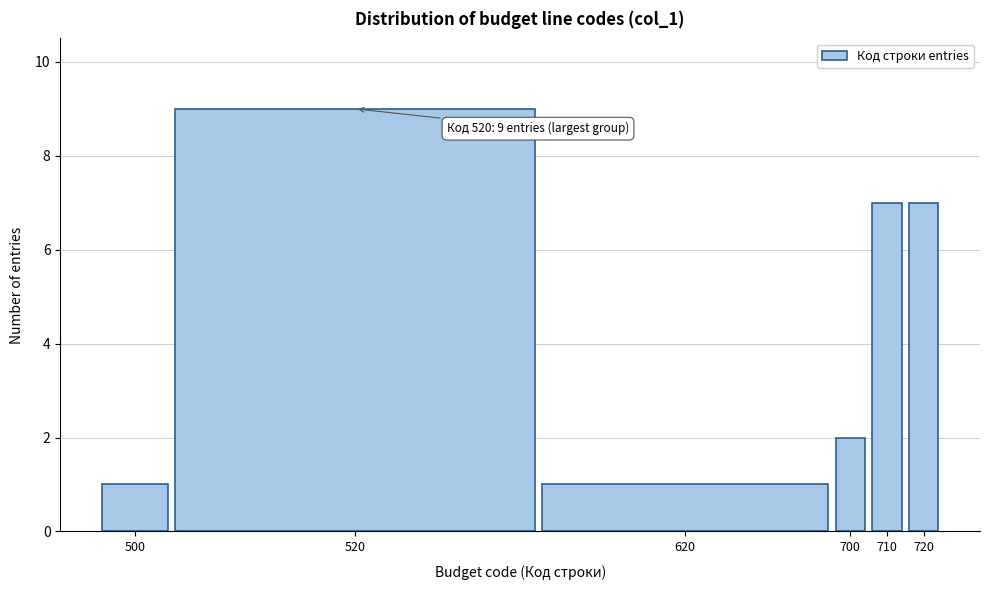

Reading right to left, what are all the values shown in this chart?

7	7	2	1	9	1